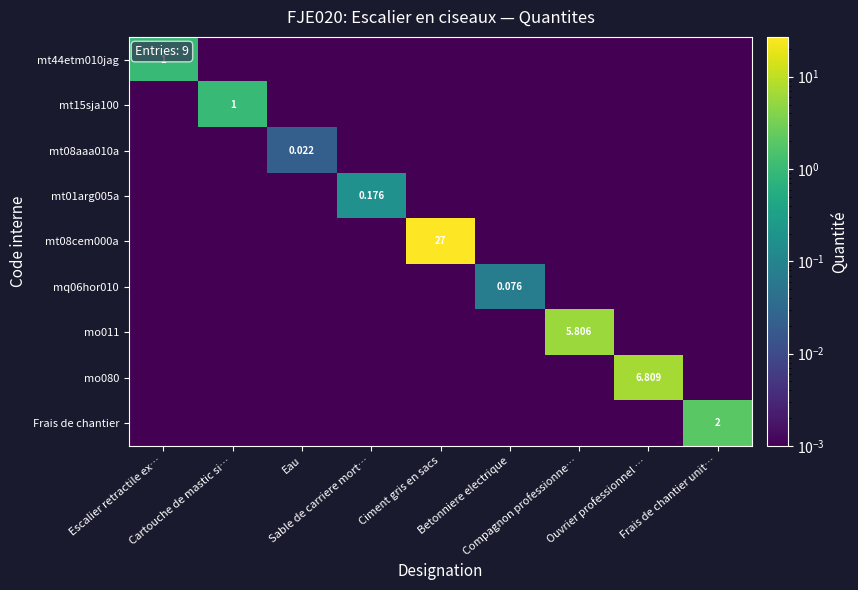

What is the difference between the highest and lowest values at Ciment gris en sacs?

27.0